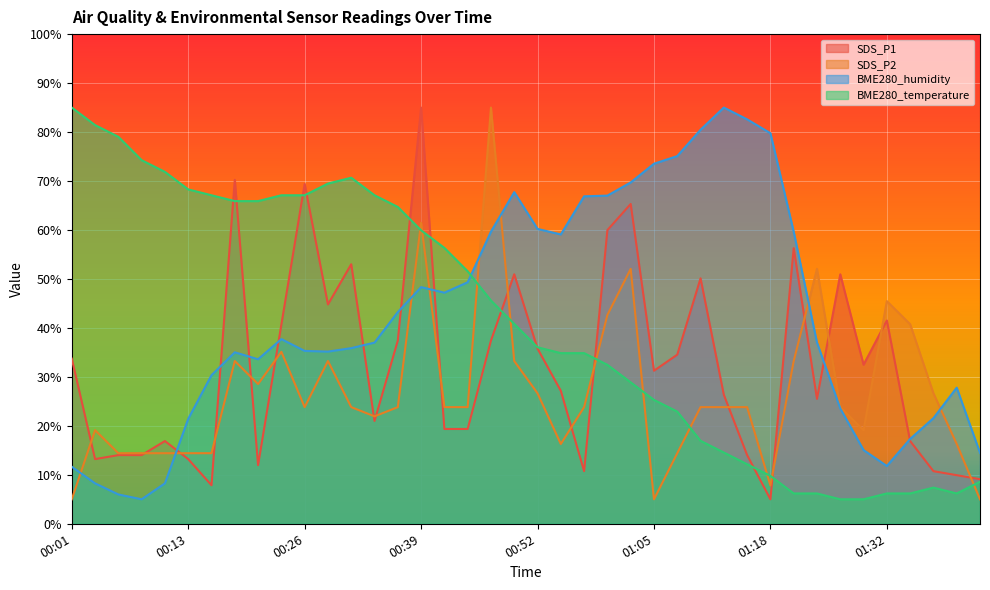

Is the value of BME280_humidity at 01:39 greater than the value of SDS_P2 at 00:39?

No